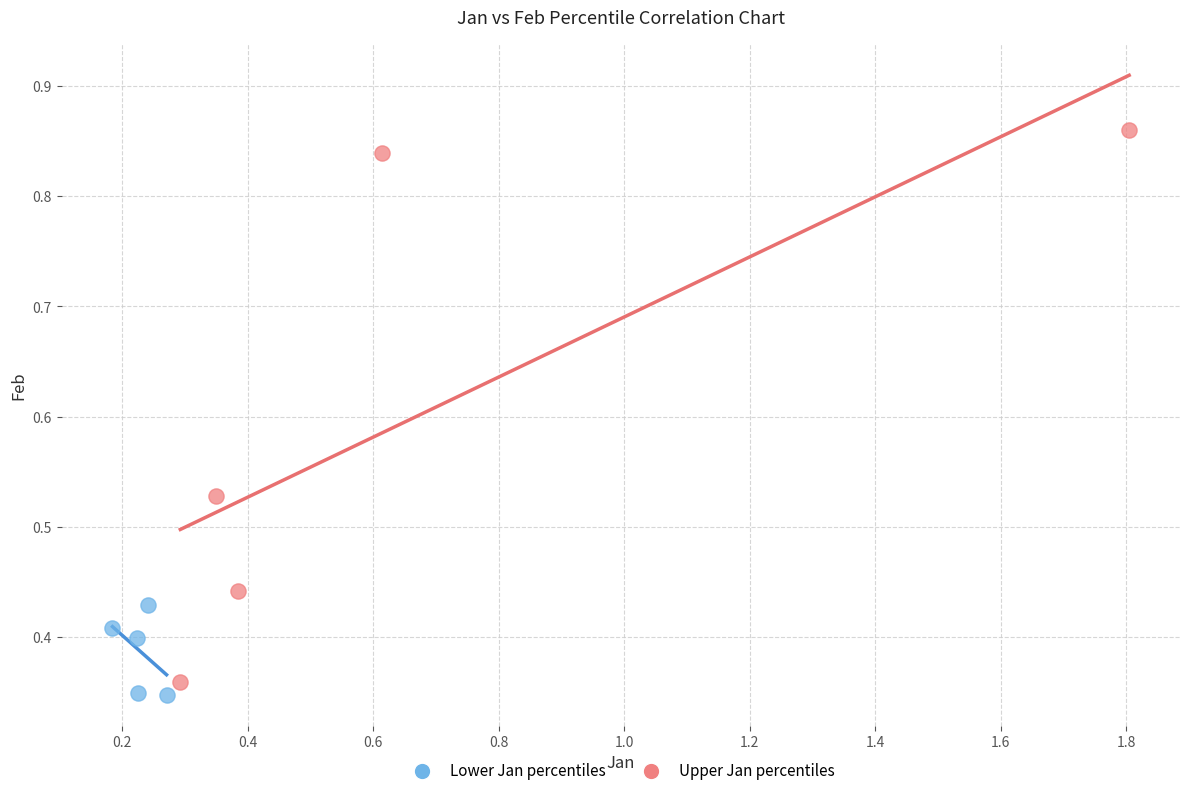

Which series contains the highest Y value?

Upper Jan percentiles